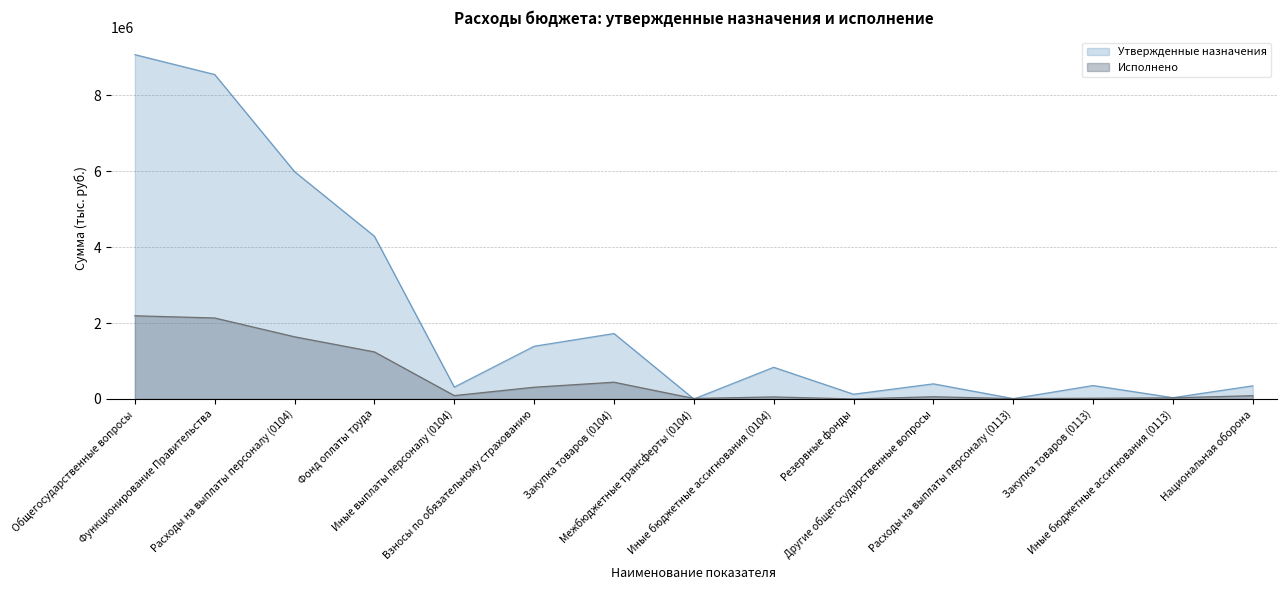

How many times do Исполнено and Утвержденные назначения cross each other?

2